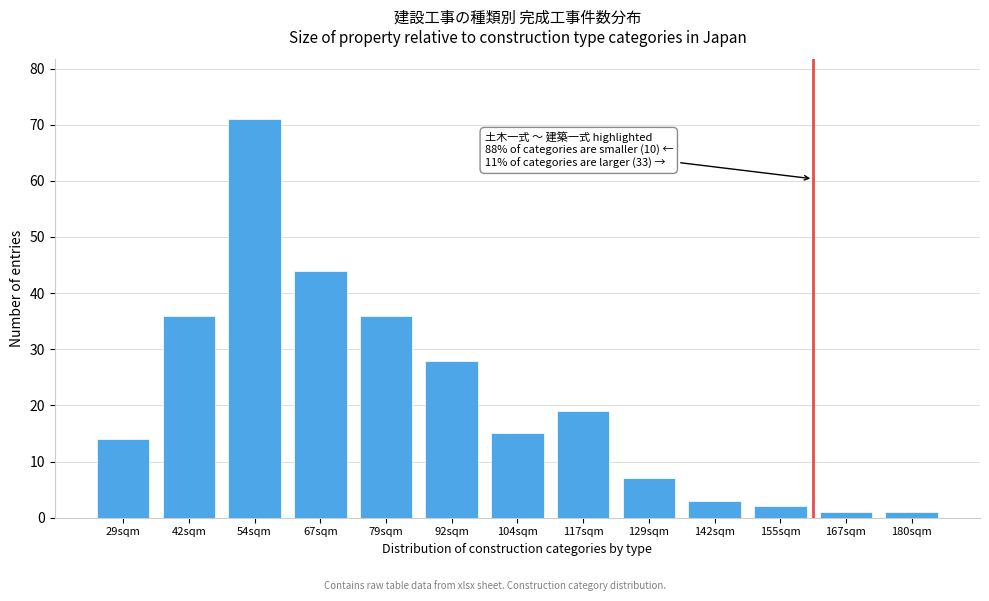

Reading left to right, list all the values displayed in this chart.

14	36	71	44	36	28	15	19	7	3	2	1	1